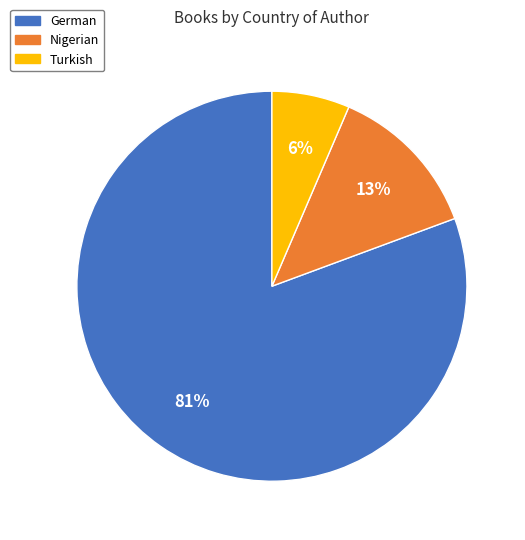

To the nearest percent, what is the combined percentage of German and Turkish?

87%